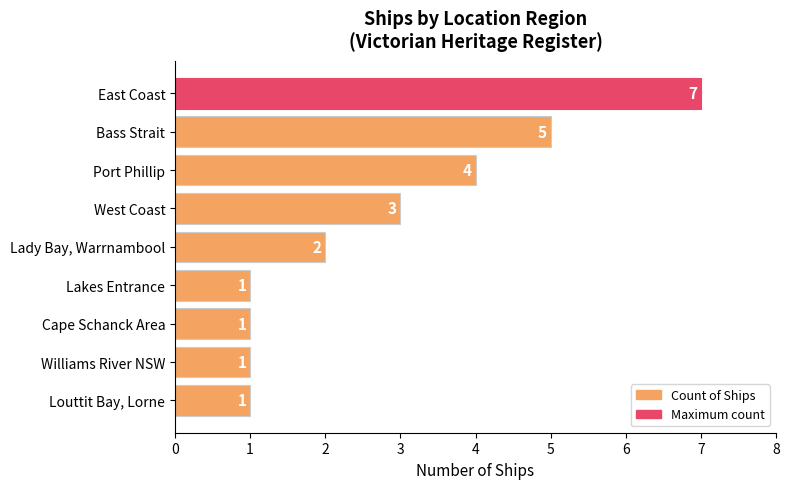

What is the difference between the maximum and second lowest values?

6